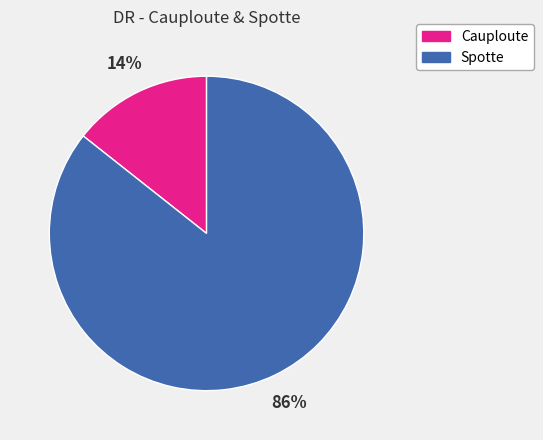

Do Spotte and Cauploute together represent more than half of the pie?

Yes